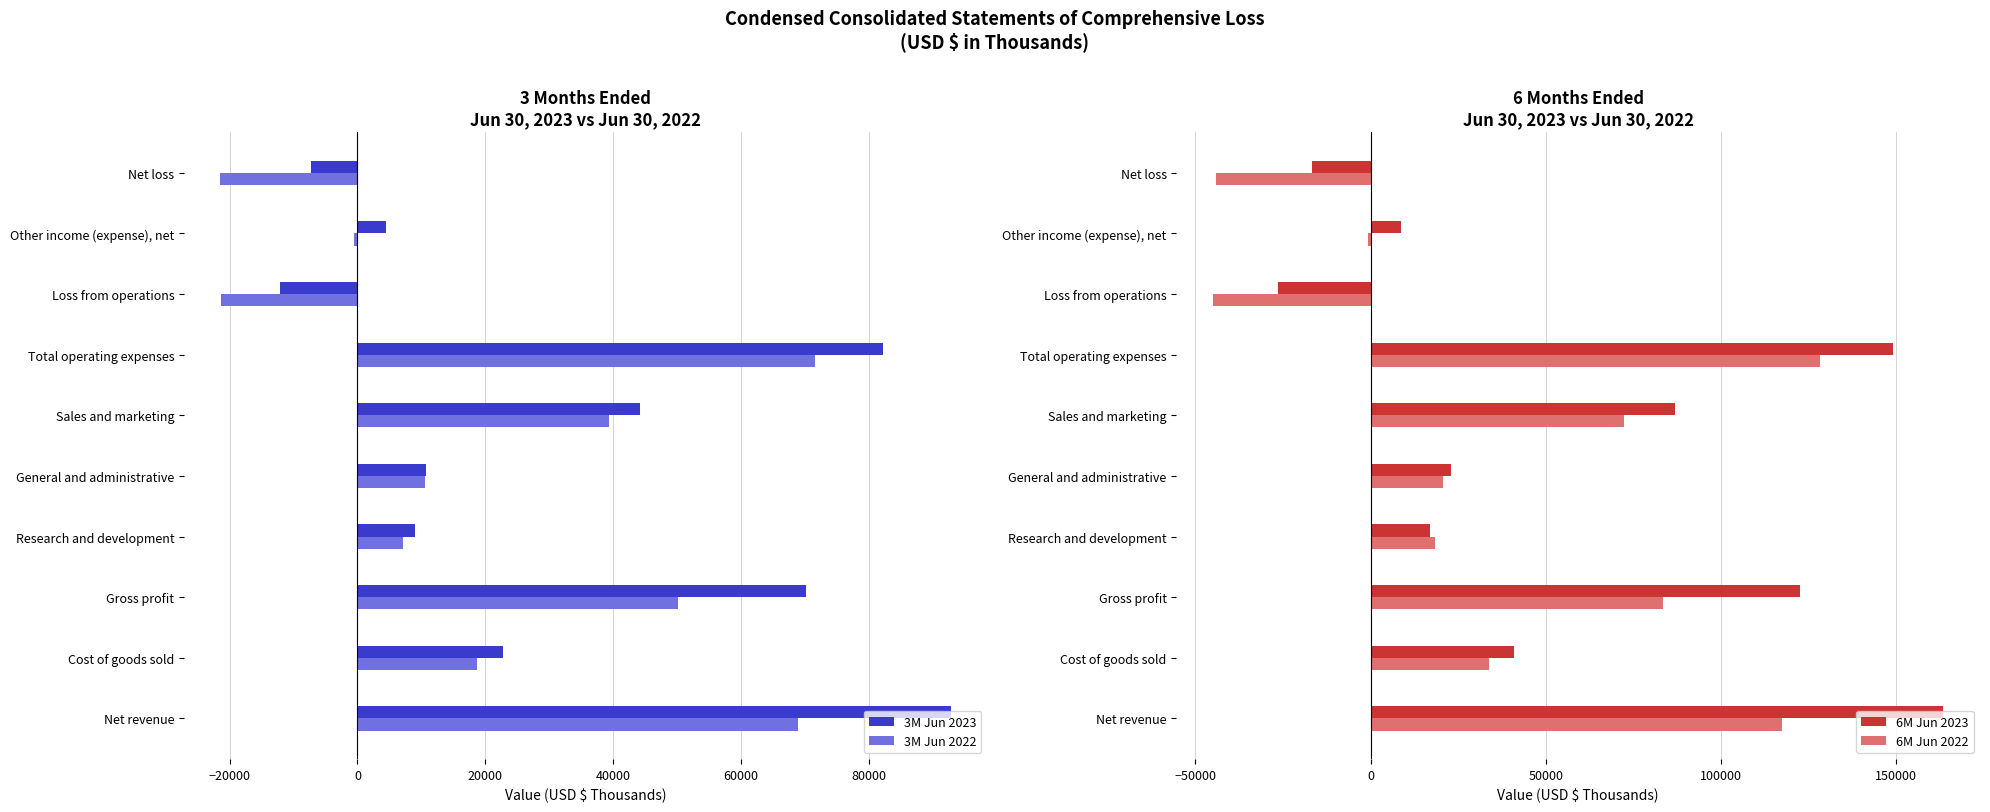

Where is 3M Jun 2022 nearest to the value 25091?

Cost of goods sold